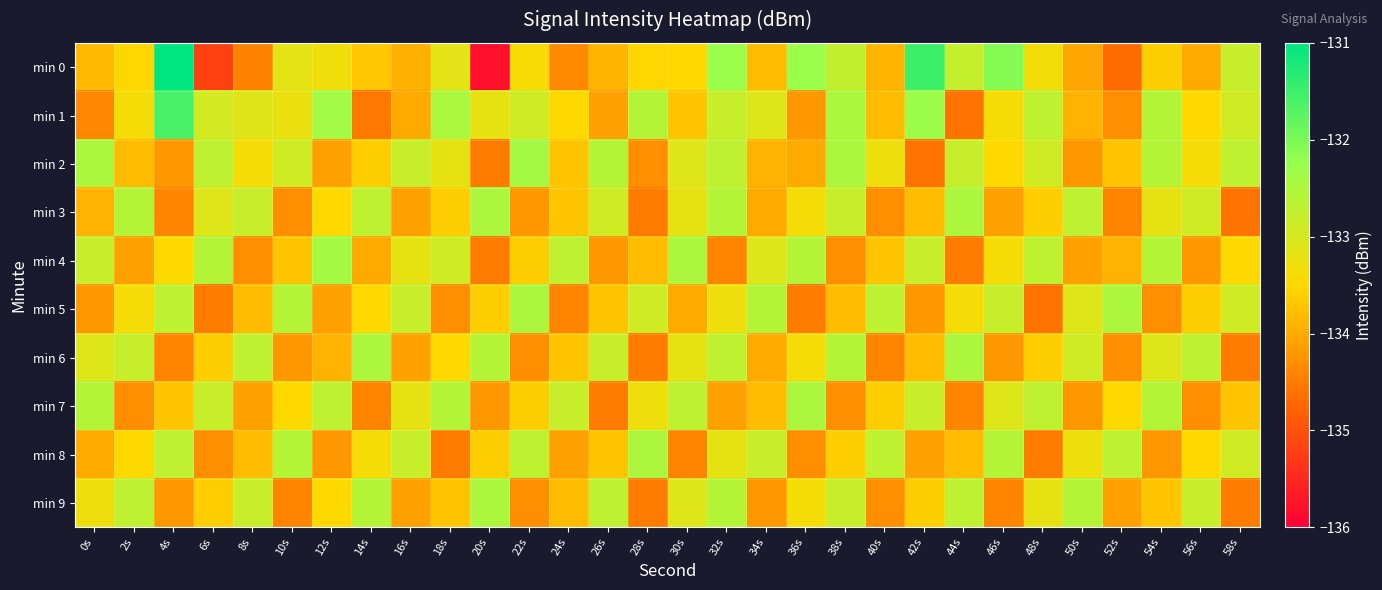

How many categories are shown in the chart?

30